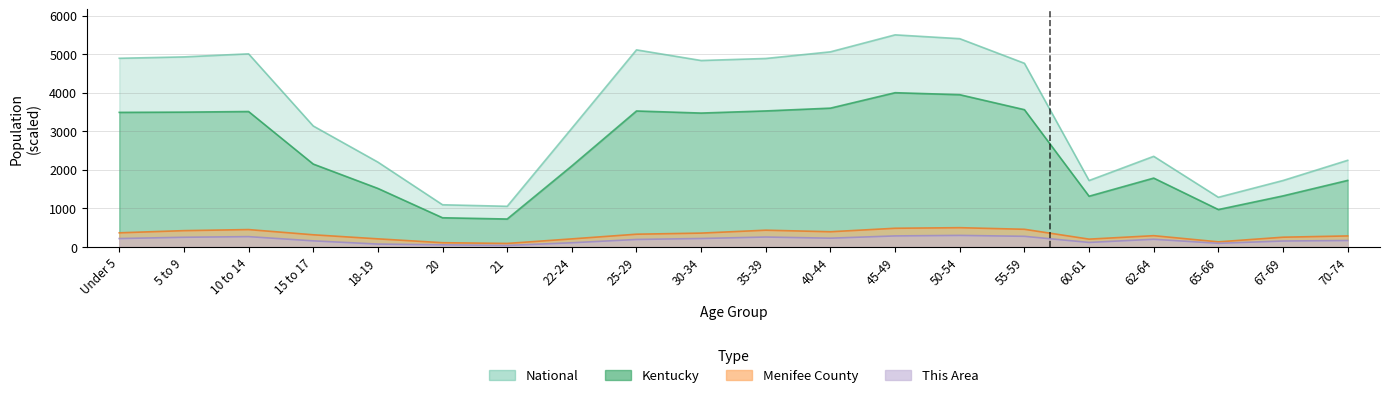

Reading left to right, extract all data points from this chart.

This Area: Under 5=218.6	5 to 9=251.5	10 to 14=268.0	15 to 17=158.8	18-19=75.3	20=55.7	21=39.2	22-24=109.3	25-29=194.8	30-34=219.6	35-39=257.7	40-44=227.8	45-49=286.6	50-54=300.0	55-59=276.3	60-61=117.5	62-64=200.0	65-66=94.8	67-69=154.6	70-74=168.0
Menifee County: Under 5=367.0	5 to 9=423.4	10 to 14=451.1	15 to 17=316.0	18-19=210.6	20=110.6	21=91.5	22-24=209.6	25-29=330.9	30-34=359.6	35-39=435.1	40-44=394.7	45-49=485.1	50-54=500.0	55-59=458.5	60-61=203.2	62-64=292.6	65-66=133.0	67-69=253.2	70-74=286.2
Kentucky: Under 5=3489.9	5 to 9=3496.3	10 to 14=3512.0	15 to 17=2150.1	18-19=1518.1	20=757.2	21=725.0	22-24=2101.6	25-29=3526.1	30-34=3472.0	35-39=3527.5	40-44=3599.7	45-49=4000.0	50-54=3948.3	55-59=3559.8	60-61=1315.9	62-64=1785.9	65-66=970.2	67-69=1324.5	70-74=1726.0
National: Under 5=4892.8	5 to 9=4928.4	10 to 14=5008.0	15 to 17=3137.5	18-19=2200.6	20=1094.5	21=1054.6	22-24=3079.0	25-29=5110.8	30-34=4834.8	35-39=4887.5	40-44=5059.8	45-49=5500.0	50-54=5400.6	55-59=4762.8	60-61=1722.9	62-64=2350.3	65-66=1288.5	67-69=1723.3	70-74=2247.2